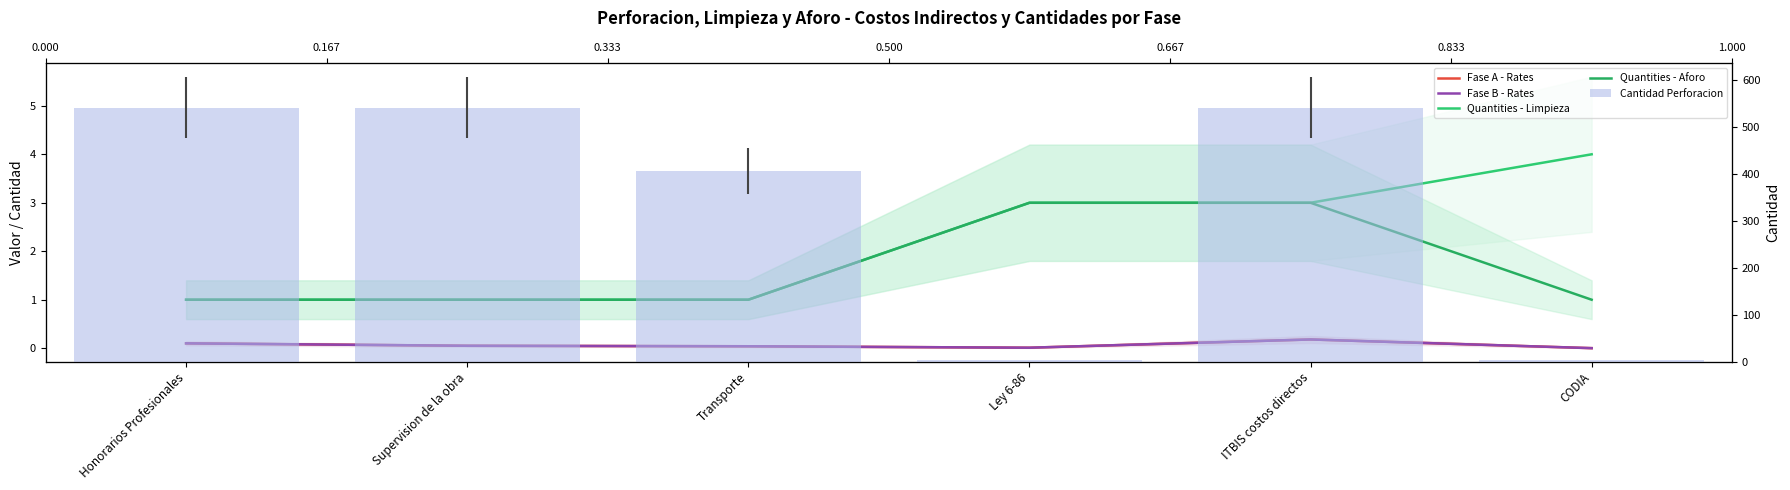

Reading left to right, what are all the values shown in this chart?

Fase A - Rates: Honorarios Profesionales=0.1	Supervision de la obra=0.1	Transporte=0.0	Ley 6-86=0.0	ITBIS costos directos=0.2	CODIA=0.0
Fase B - Rates: Honorarios Profesionales=0.1	Supervision de la obra=0.1	Transporte=0.0	Ley 6-86=0.0	ITBIS costos directos=0.2	CODIA=0.0
Quantities - Limpieza: Honorarios Profesionales=1.0	Supervision de la obra=1.0	Transporte=1.0	Ley 6-86=3.0	ITBIS costos directos=3.0	CODIA=4.0
Quantities - Aforo: Honorarios Profesionales=1.0	Supervision de la obra=1.0	Transporte=1.0	Ley 6-86=3.0	ITBIS costos directos=3.0	CODIA=1.0
Cantidad Perforacion: Honorarios Profesionales=540.0	Supervision de la obra=540.0	Transporte=405.0	Ley 6-86=3.0	ITBIS costos directos=540.0	CODIA=3.0